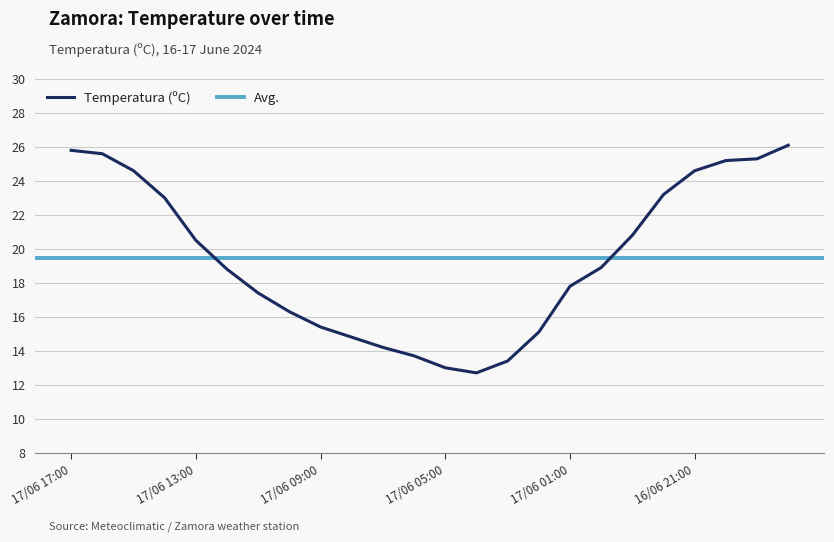

Is the value of Temperatura (ºC) at 17/06 03:00 greater than the value of Avg. at 17/06 06:00?

No